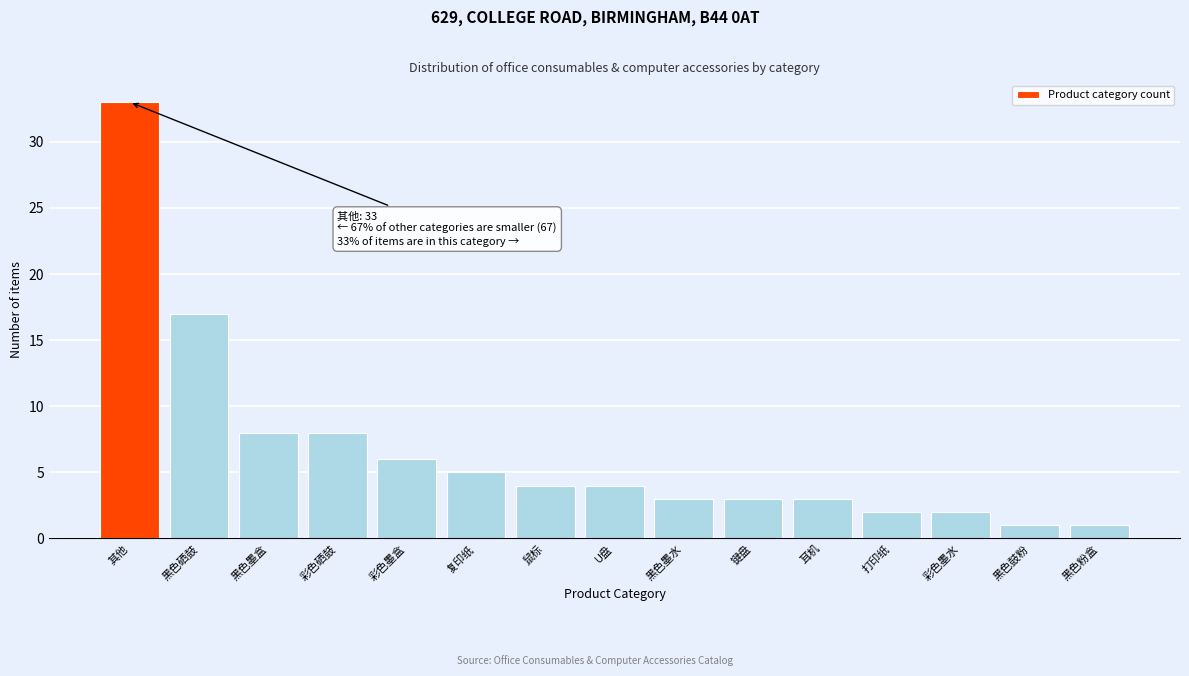

Reading right to left, what are all the values shown in this chart?

1	1	2	2	3	3	3	4	4	5	6	8	8	17	33